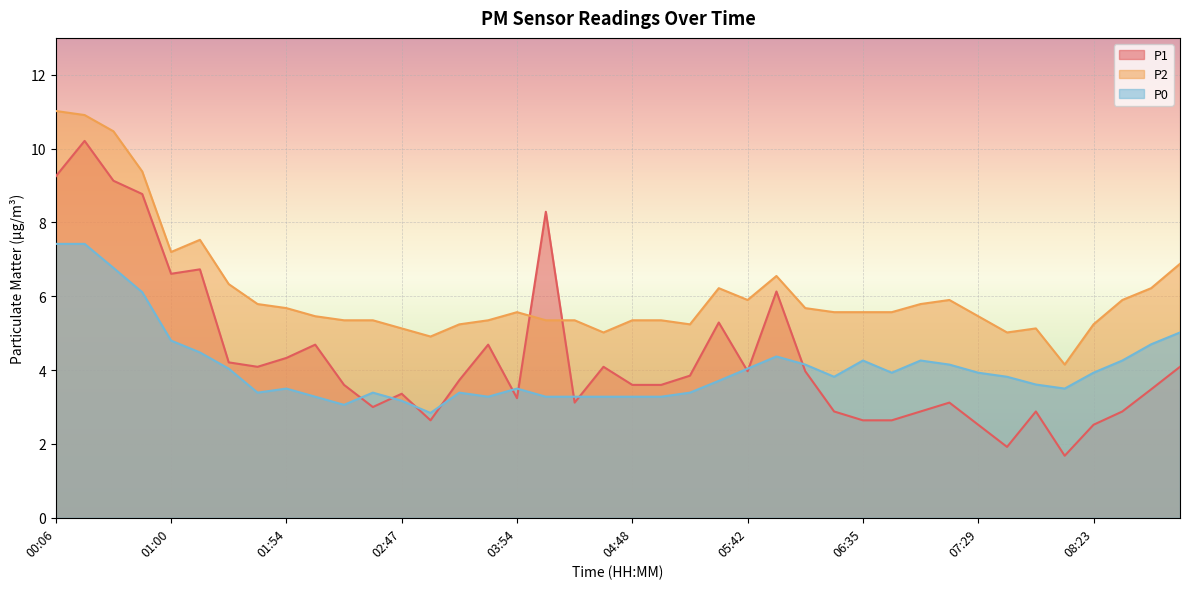

The P1 series shows 4.0 at 07:29. True or false?

False